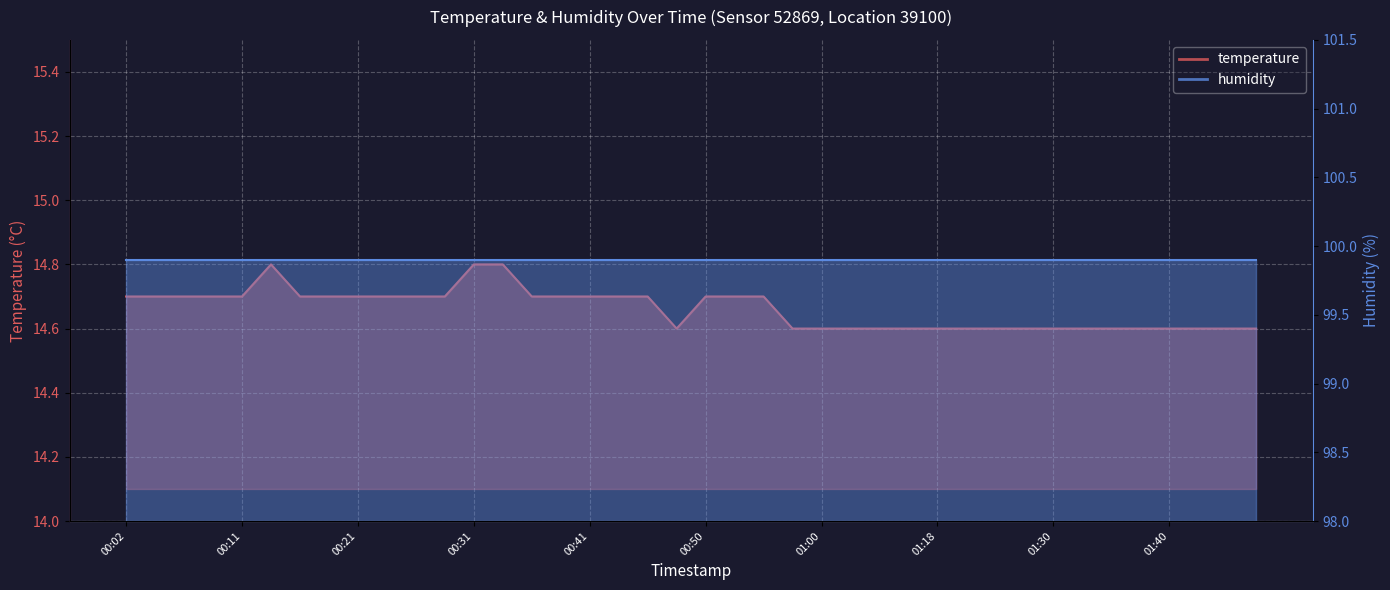

Reading left to right, transcribe all the data shown in this chart.

14.7	14.7	14.7	14.7	14.7	14.8	14.7	14.7	14.7	14.7	14.7	14.7	14.8	14.8	14.7	14.7	14.7	14.7	14.7	14.6	14.7	14.7	14.7	14.6	14.6	14.6	14.6	14.6	14.6	14.6	14.6	14.6	14.6	14.6	14.6	14.6	14.6	14.6	14.6	14.6